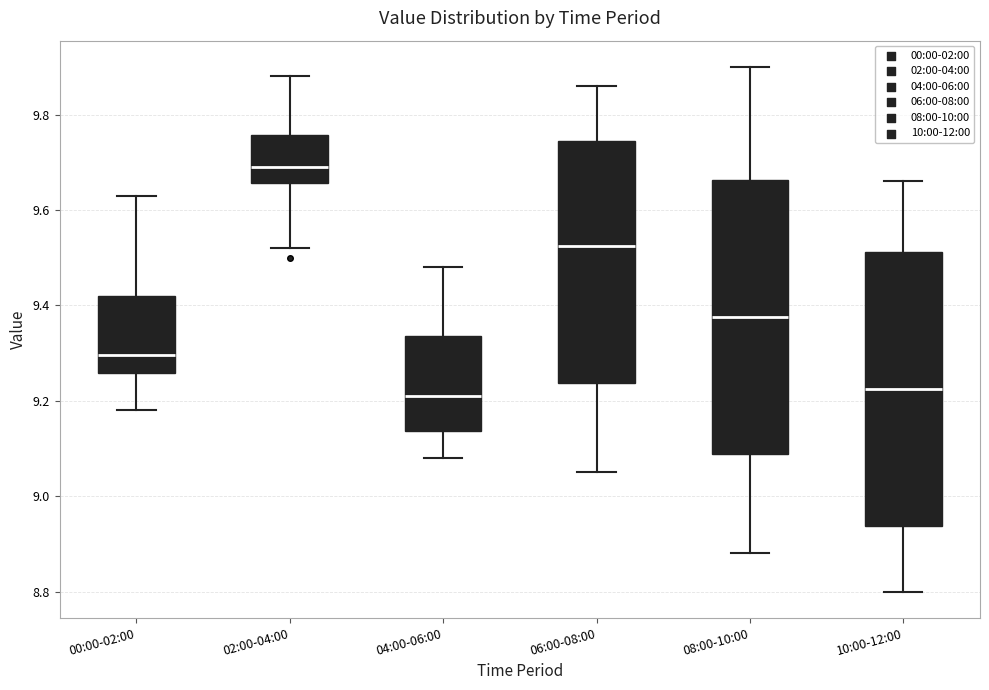

Reading left to right, read every box against the y-axis: the position of its median line, the range the box covers, and the ends of its whiskers. The values are not printed on the chart, so give them approximately, as read against the axis.

00:00-02:00: median 9.30, box 9.26 to 9.42, whiskers 9.18 to 9.64
02:00-04:00: median 9.70, box 9.66 to 9.76, whiskers 9.52 to 9.88
04:00-06:00: median 9.22, box 9.14 to 9.34, whiskers 9.08 to 9.48
06:00-08:00: median 9.52, box 9.24 to 9.74, whiskers 9.06 to 9.86
08:00-10:00: median 9.38, box 9.08 to 9.66, whiskers 8.88 to 9.90
10:00-12:00: median 9.22, box 8.94 to 9.52, whiskers 8.80 to 9.66